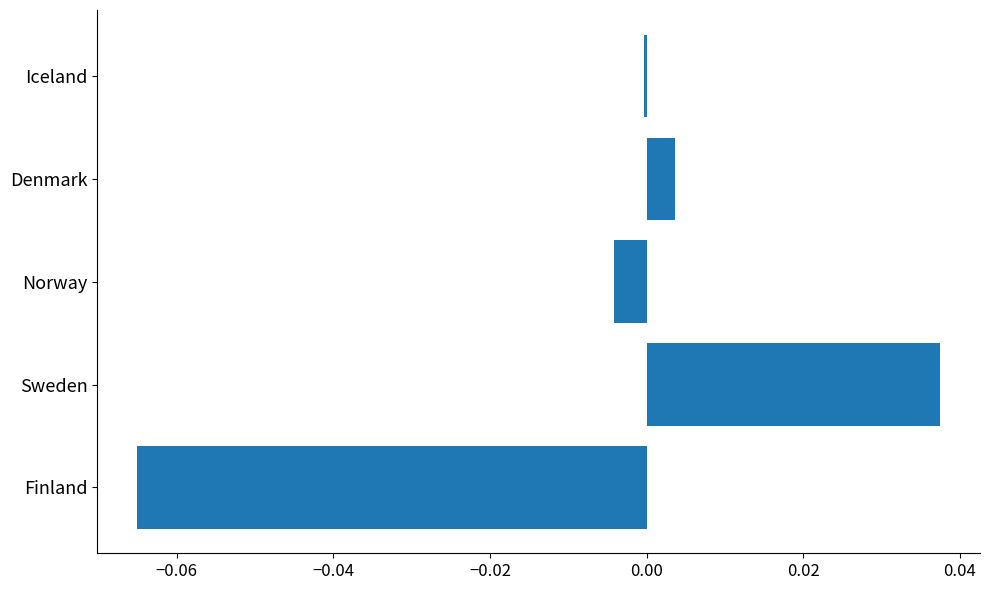

True or false: the data shows -0.0 at Finland.

False